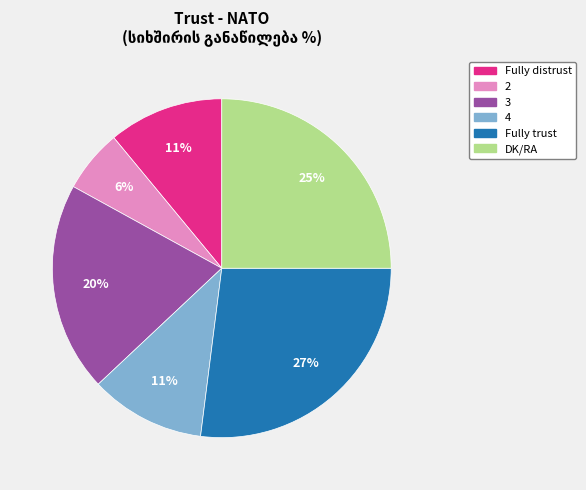

Combined, do DK/RA and Fully trust account for over 50%?

Yes